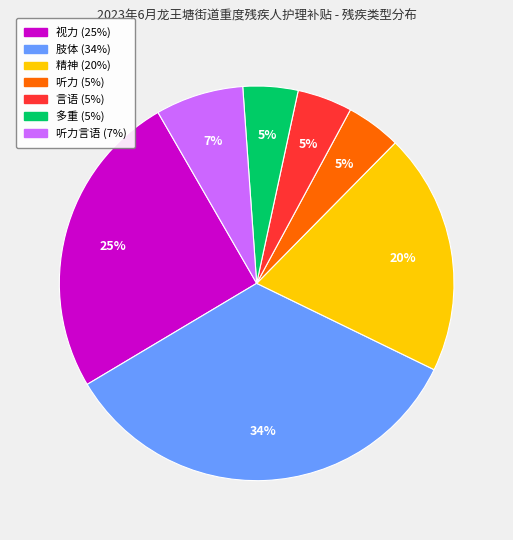

How many segments does this pie chart have?

7